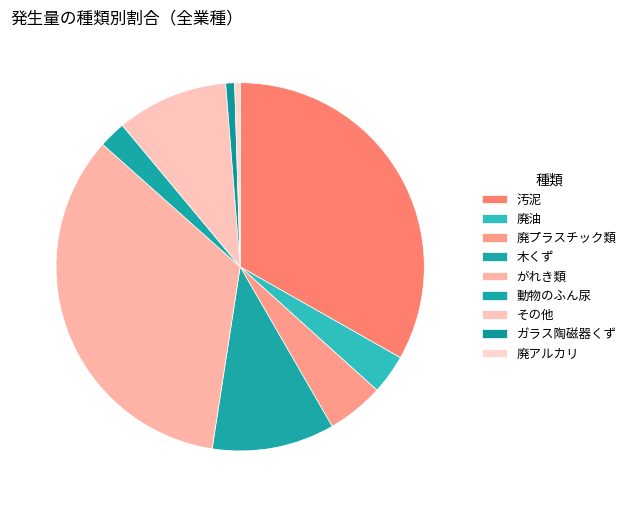

Count the number of slices in the pie.

9